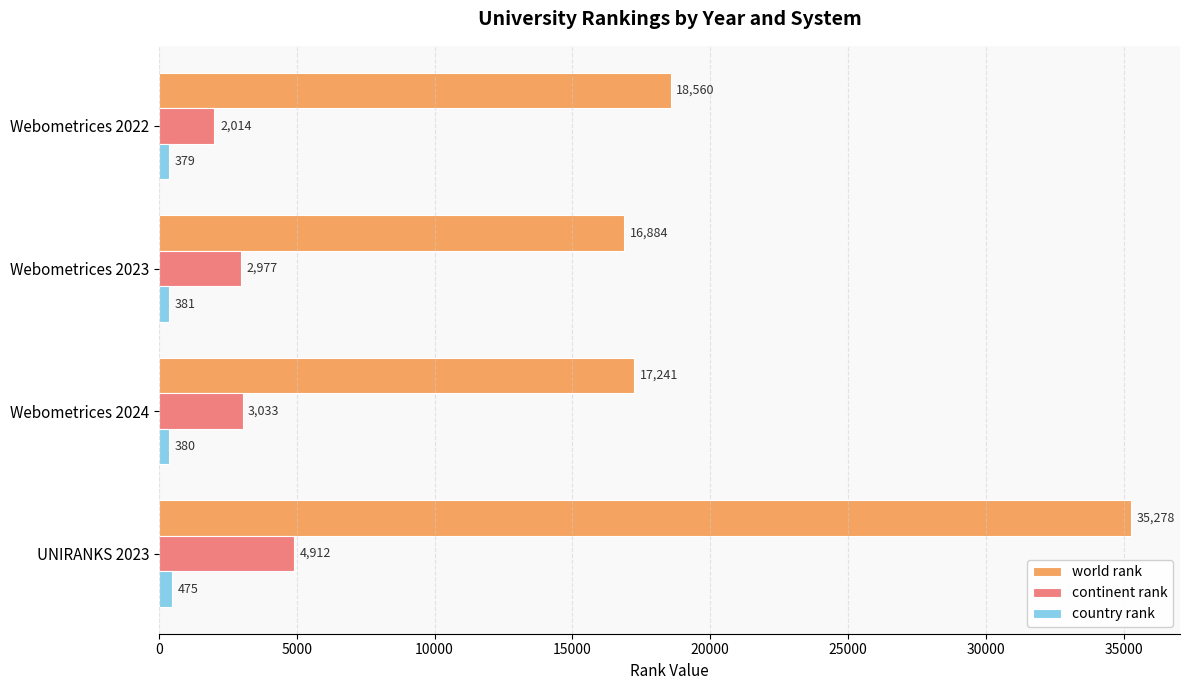

At which category is the sum across all series the highest?

UNIRANKS 2023